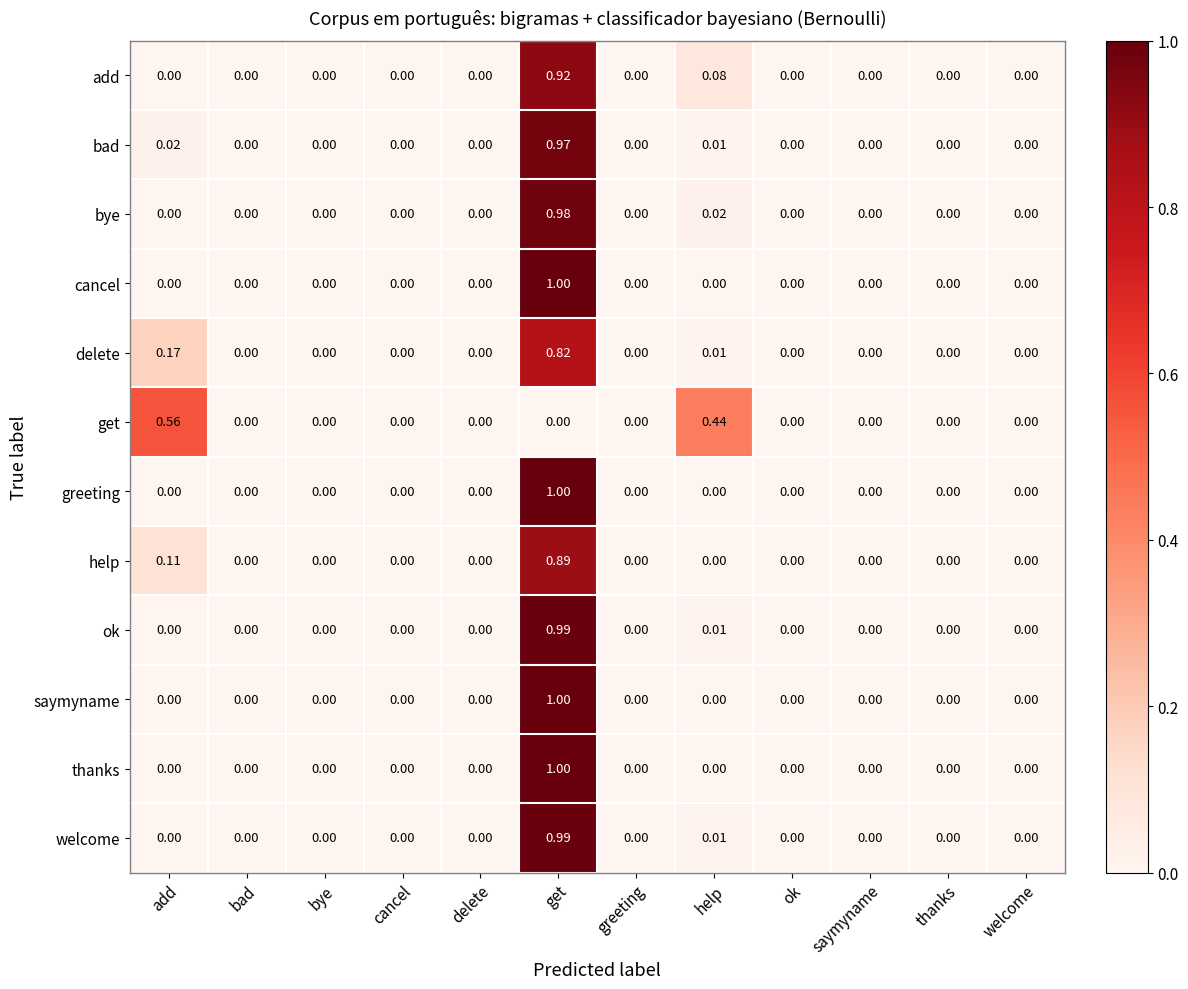

At which category is the sum across all series the highest?

get